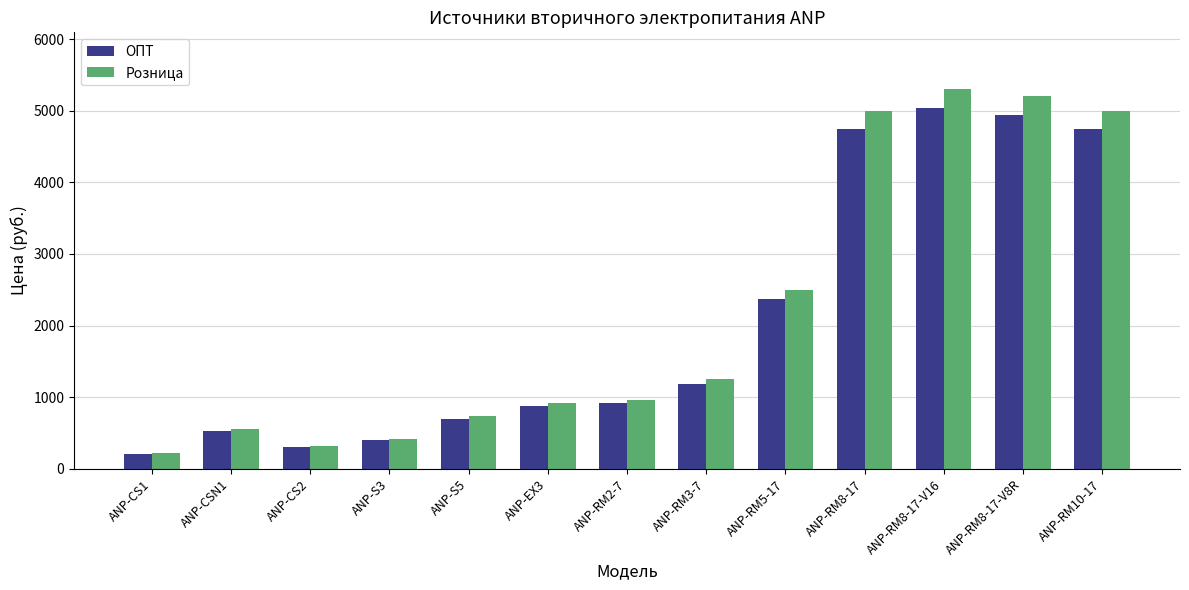

What is the total value across all series at ANP-RM5-17?

4875.0